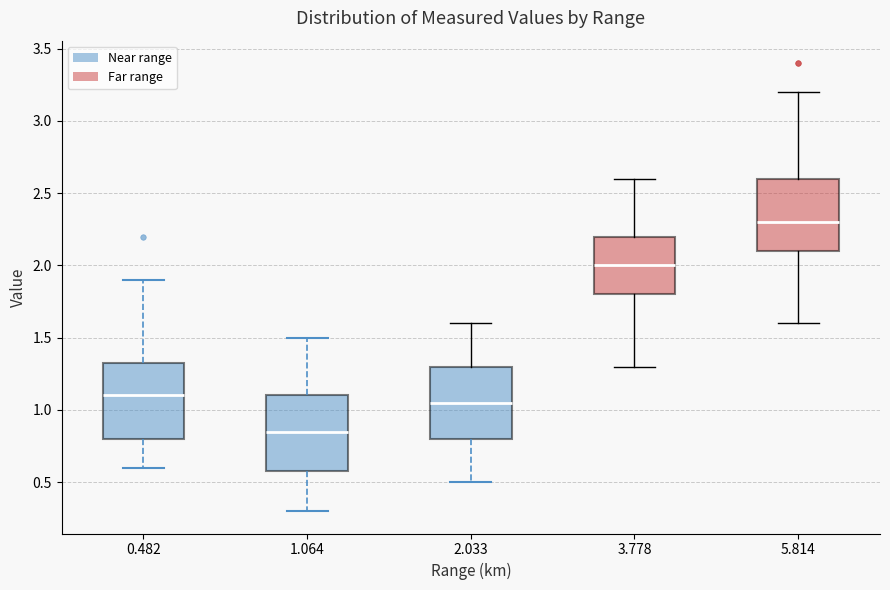

Reading left to right, read every box against the y-axis: the position of its median line, the range the box covers, and the ends of its whiskers. The values are not printed on the chart, so give them approximately, as read against the axis.

0.482: median 1.10, box 0.80 to 1.35, whiskers 0.60 to 1.90
1.064: median 0.85, box 0.60 to 1.10, whiskers 0.30 to 1.50
2.033: median 1.05, box 0.80 to 1.30, whiskers 0.50 to 1.60
3.778: median 2.00, box 1.80 to 2.20, whiskers 1.30 to 2.60
5.814: median 2.30, box 2.10 to 2.60, whiskers 1.60 to 3.20